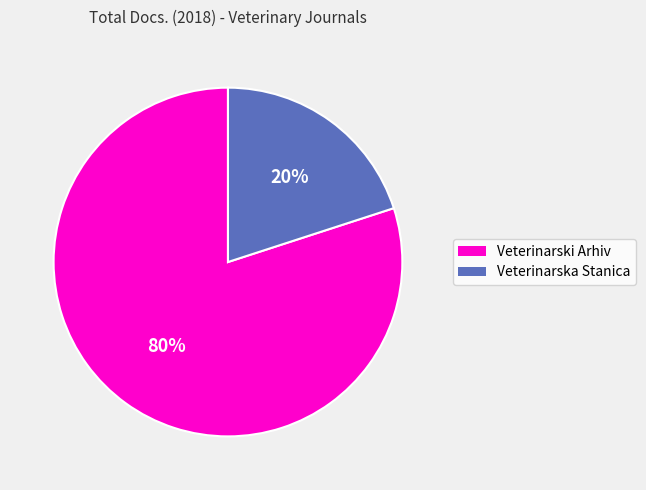

To the nearest percent, what is the difference between the Veterinarski Arhiv and Veterinarska Stanica slice percentages?

60%